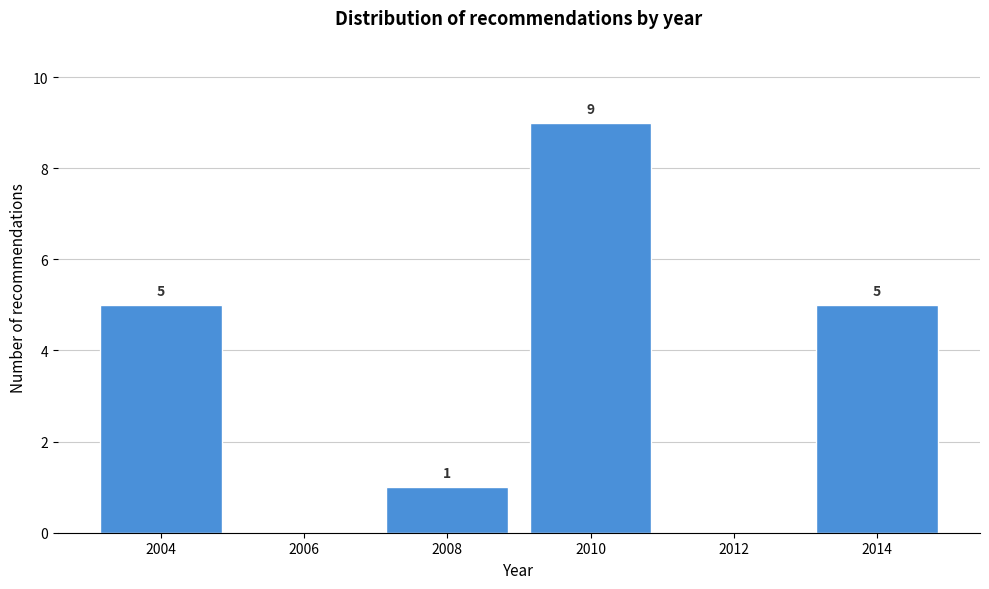

Reading left to right, list all the values displayed in this chart.

2004=5	2006=0	2008=1	2010=9	2012=0	2014=5